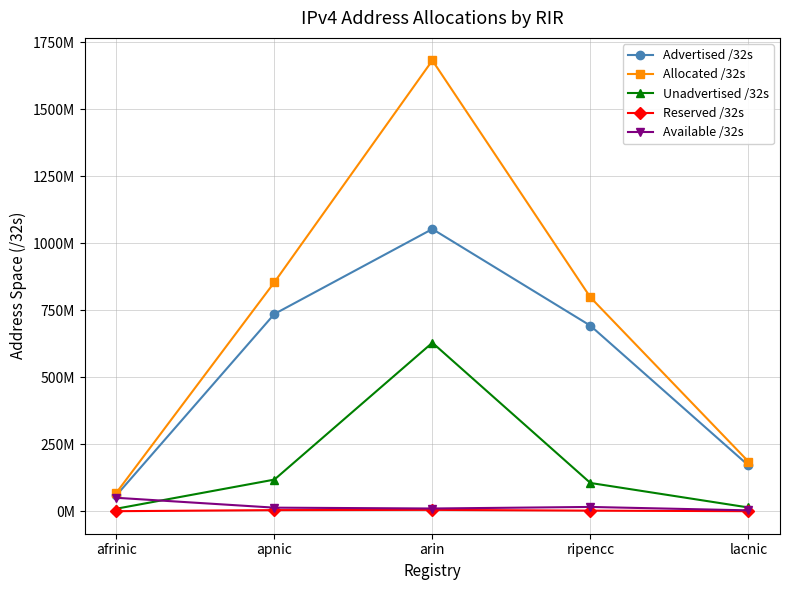

Reading right to left, transcribe all the data shown in this chart.

Advertised /32s: lacnic=171294336	ripencc=692461444	arin=1052963392	apnic=735997180	afrinic=59557376
Allocated /32s: lacnic=185655552	ripencc=798241960	arin=1681835776	apnic=854303232	afrinic=69260544
Unadvertised /32s: lacnic=14361216	ripencc=105780516	arin=628872384	apnic=118306052	afrinic=9703168
Reserved /32s: lacnic=556032	ripencc=2550096	arin=5415168	apnic=4484608	afrinic=525312
Available /32s: lacnic=3621888	ripencc=16346376	arin=10508800	apnic=13688320	afrinic=50514688